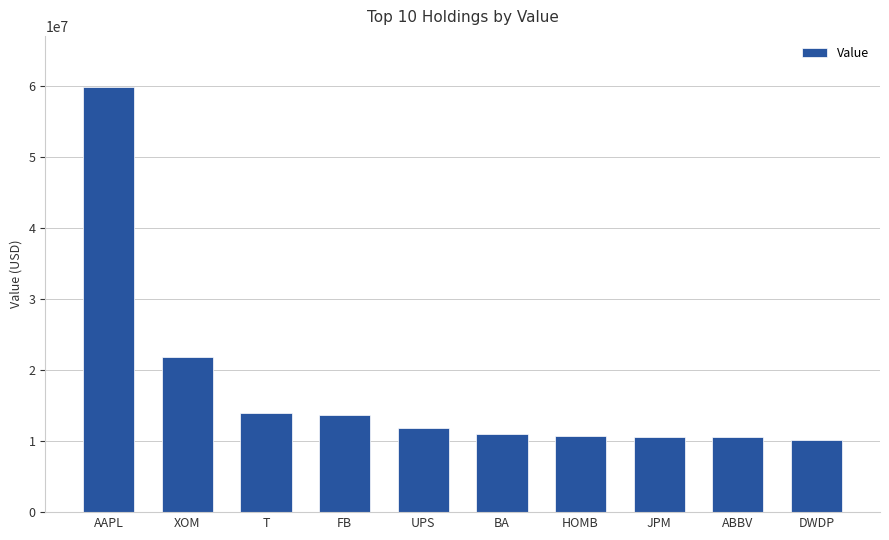

At which label is the value closest to 35052500?

XOM